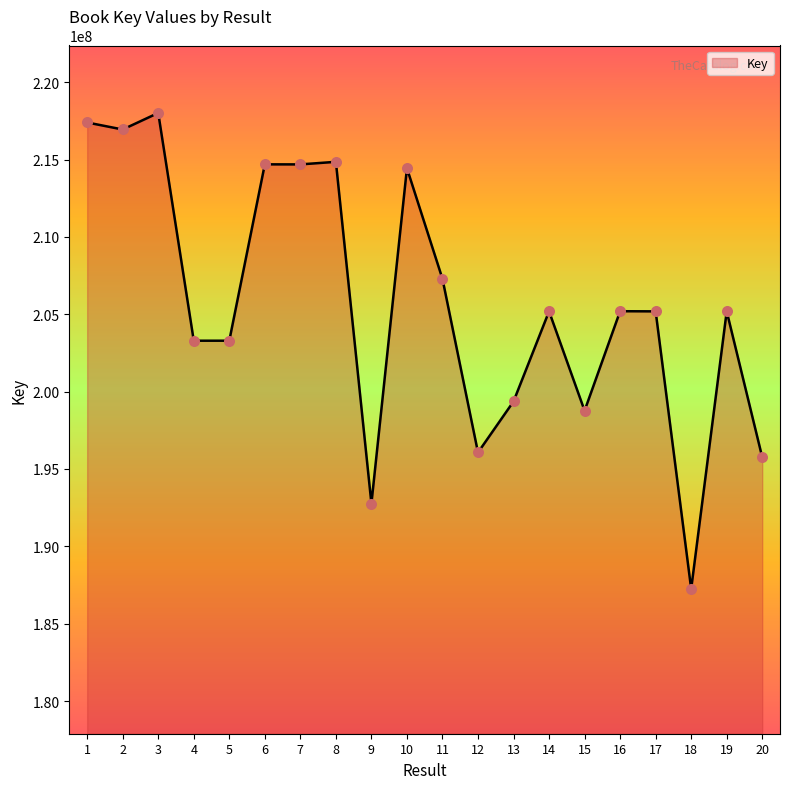

Approximately how many times larger is the value at 7 compared to 16?

1.0